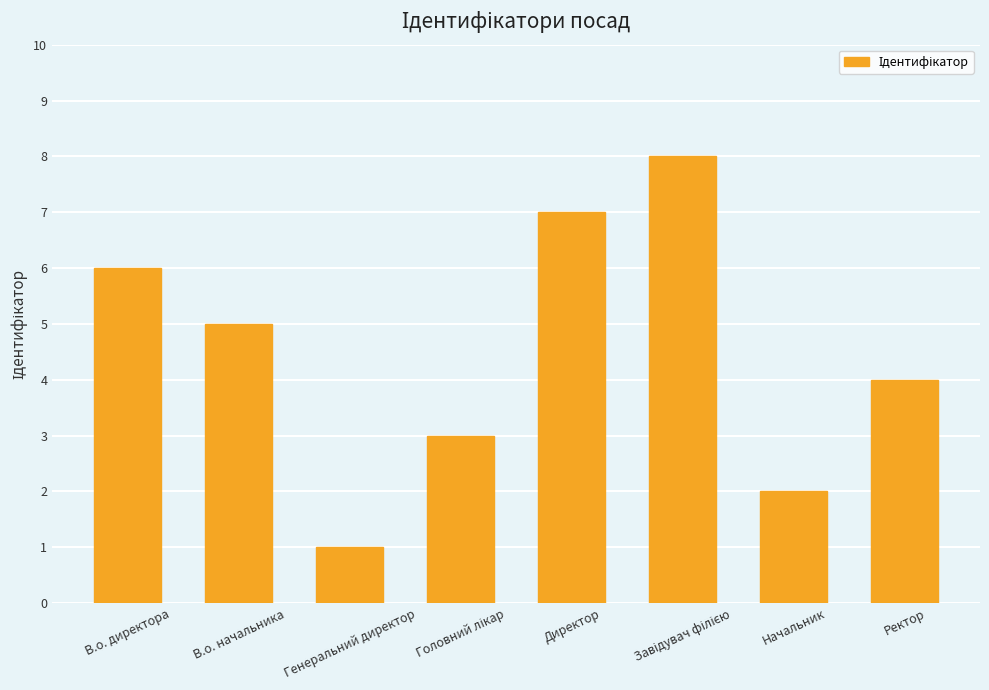

Does the chart contain any negative values?

No